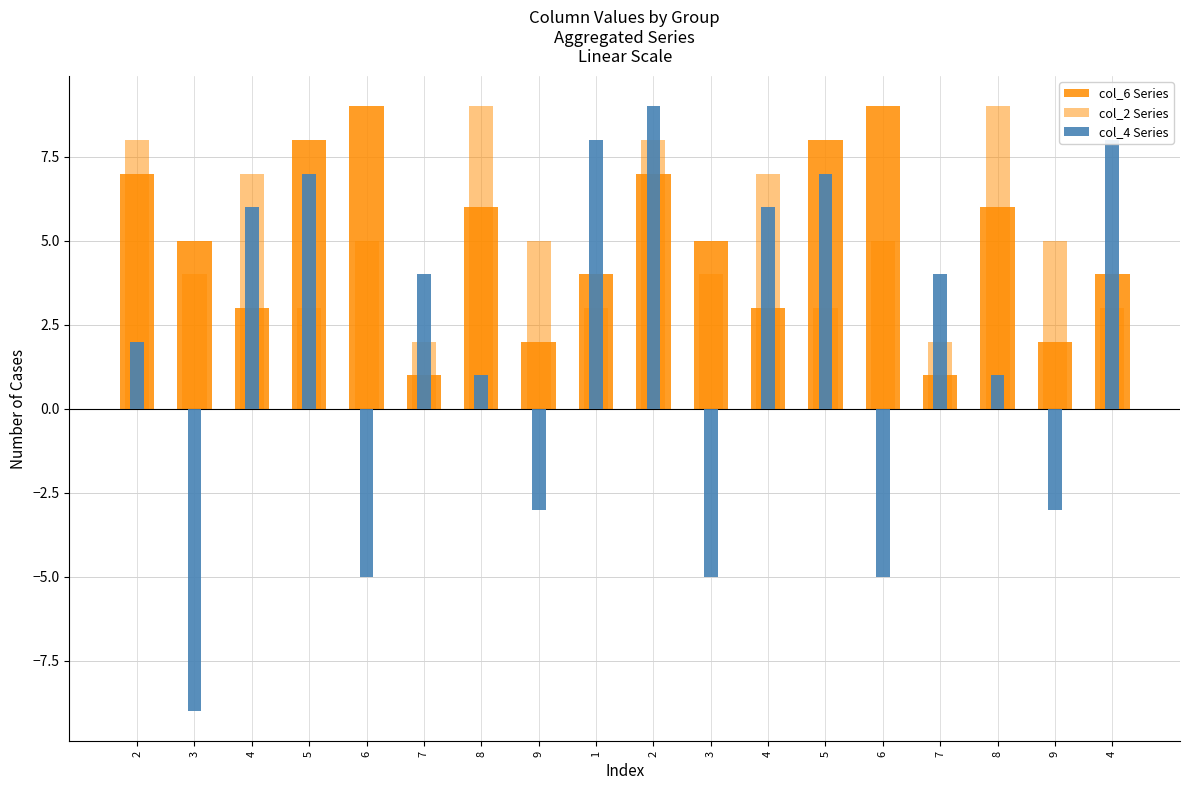

What are all the series names shown in the legend?

col_6 Series, col_2 Series, col_4 Series